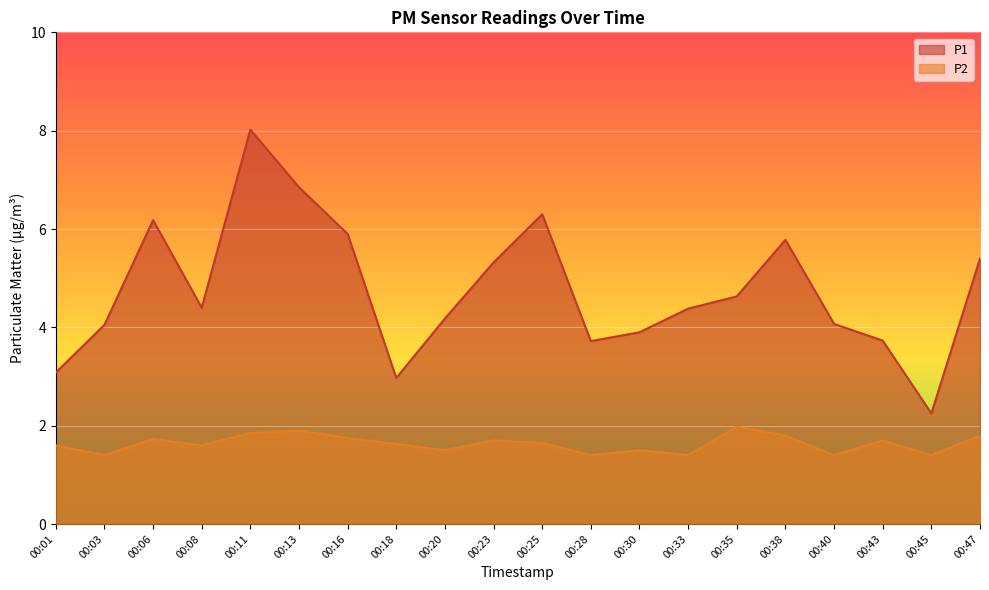

Which category has the highest value across all series?

00:11